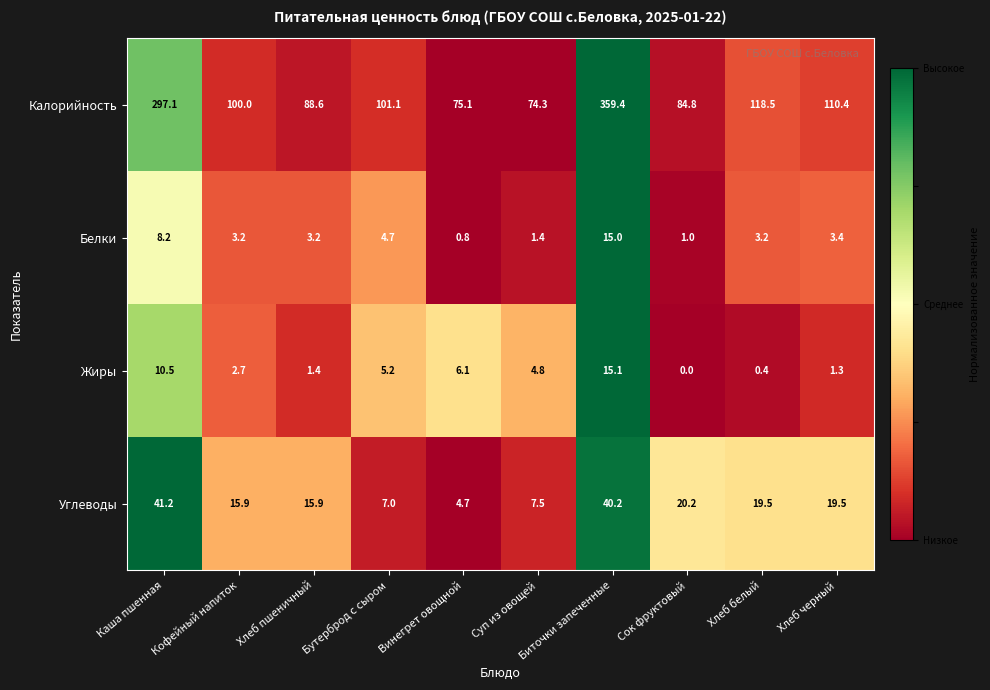

Rank the categories by Жиры value from highest to lowest.

Биточки запеченные, Каша пшенная, Винегрет овощной, Бутерброд с сыром, Суп из овощей, Кофейный напиток, Хлеб пшеничный, Хлеб черный, Хлеб белый, Сок фруктовый